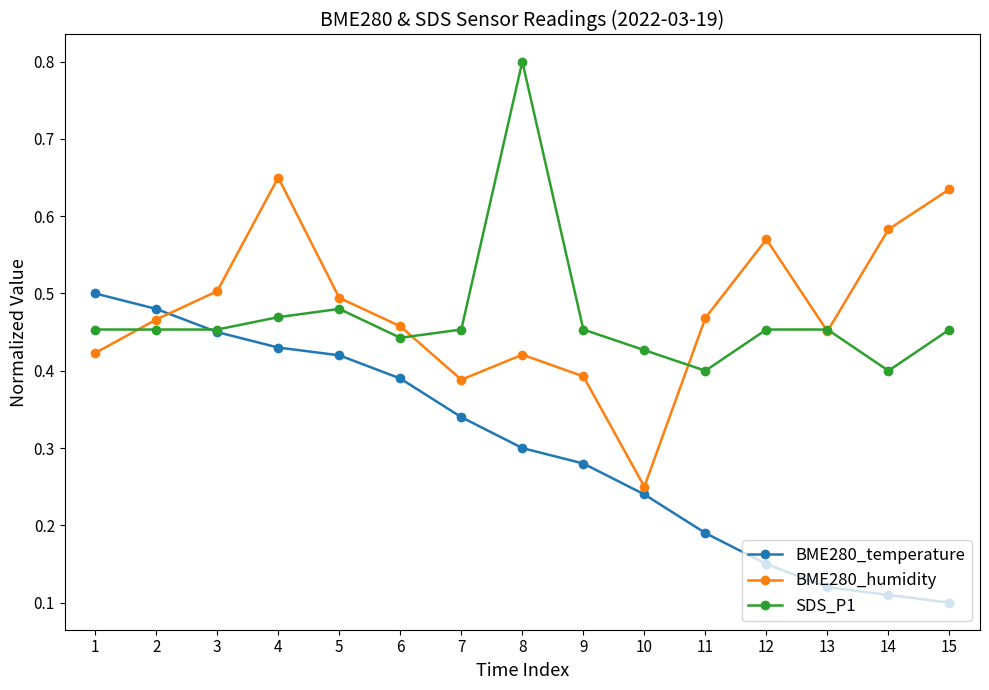

Count the number of categories in the chart.

15